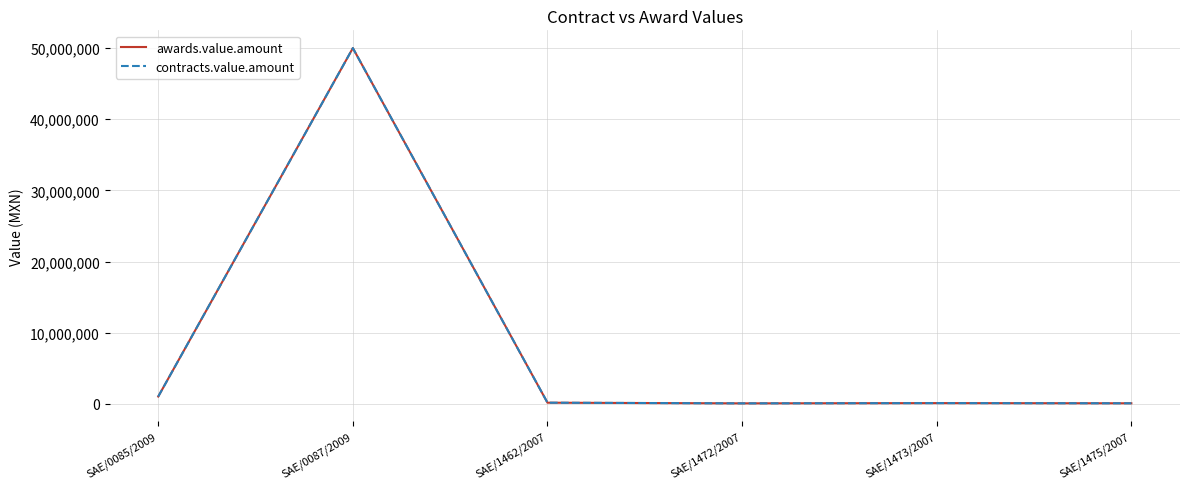

Which category has the lowest value across all series?

SAE/1472/2007